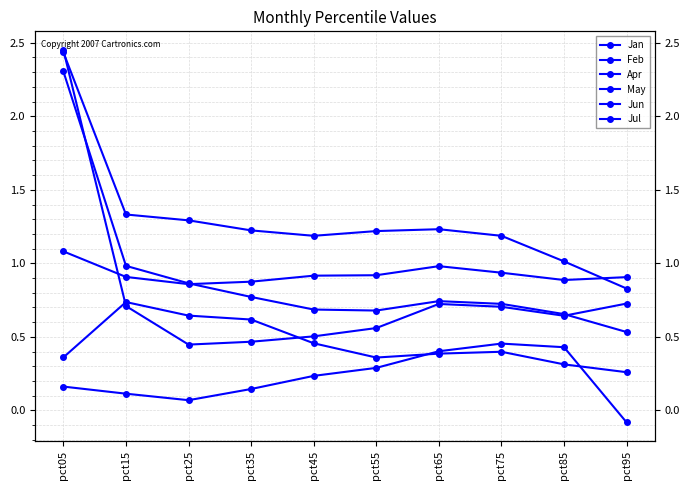

List the series in order of their peak value, highest first.

Jun, Jan, Jul, Apr, Feb, May